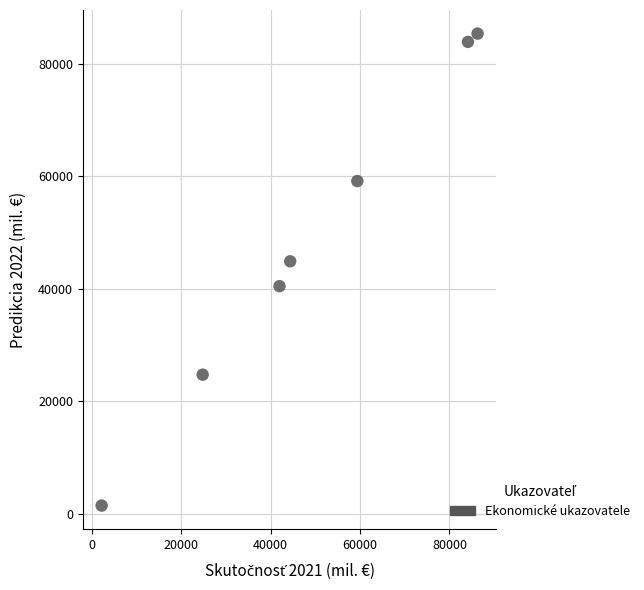

What Y value in the scatter plot is closest to 43407?

44881.8